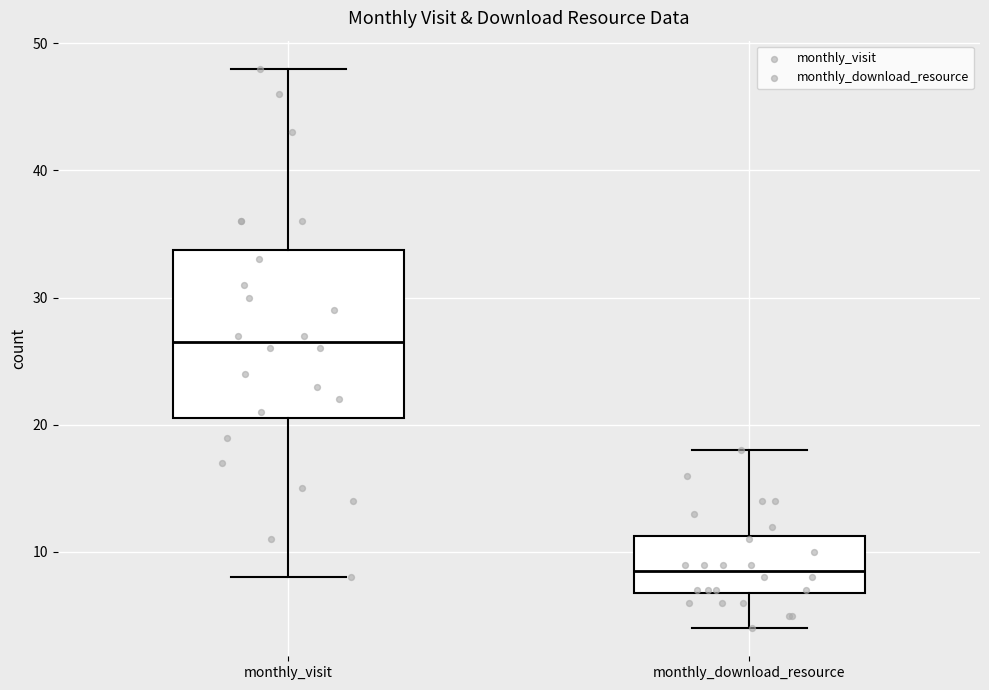

Reading left to right, transcribe this box plot: for each box, give where its median line is, the range the box spans, and where its two whiskers end, as read against the y-axis. The values are not printed on the chart, so give them approximately, as read against the axis.

monthly_visit: median 27, box 21 to 34, whiskers 8 to 48
monthly_download_resource: median 9, box 7 to 11, whiskers 4 to 18